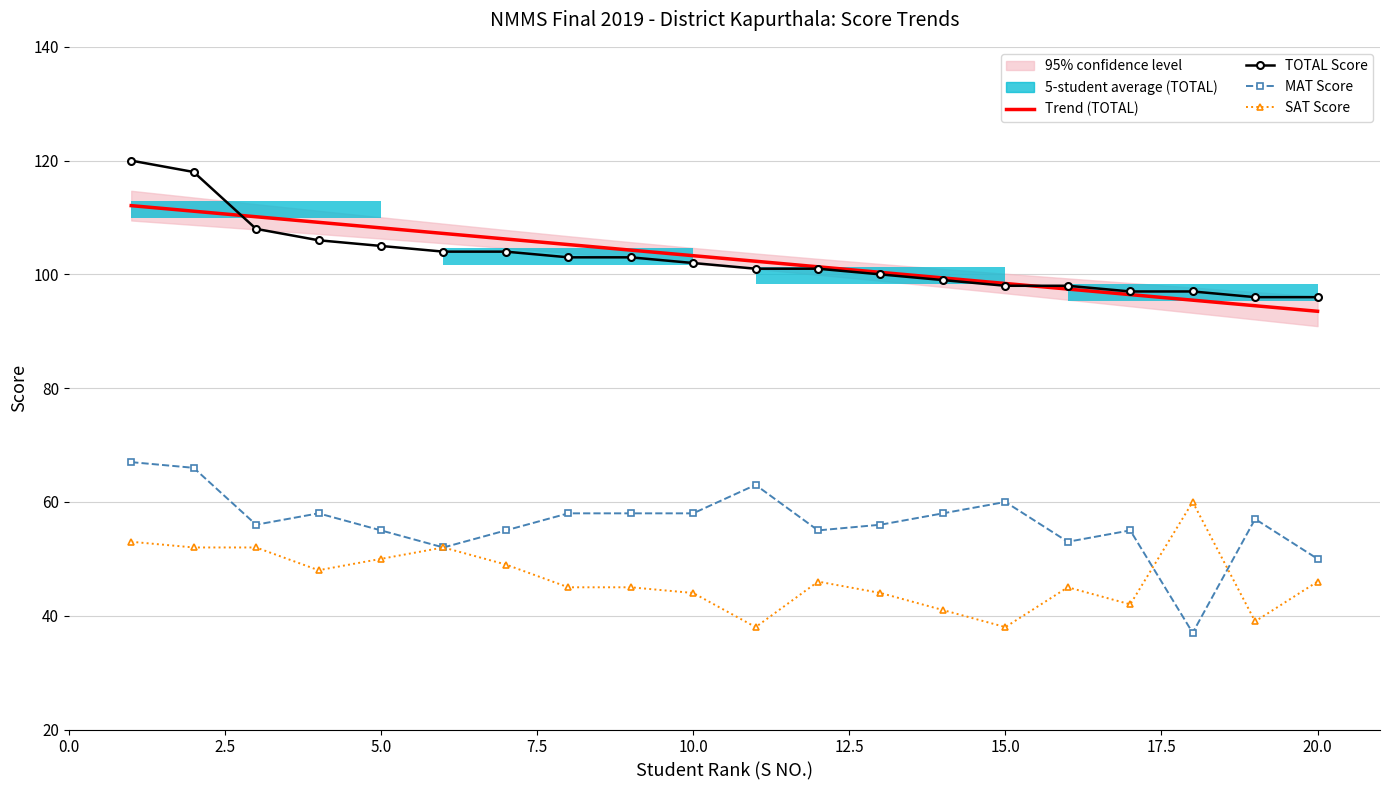

True or false: MAT Score and Trend (TOTAL) cross at least once.

False